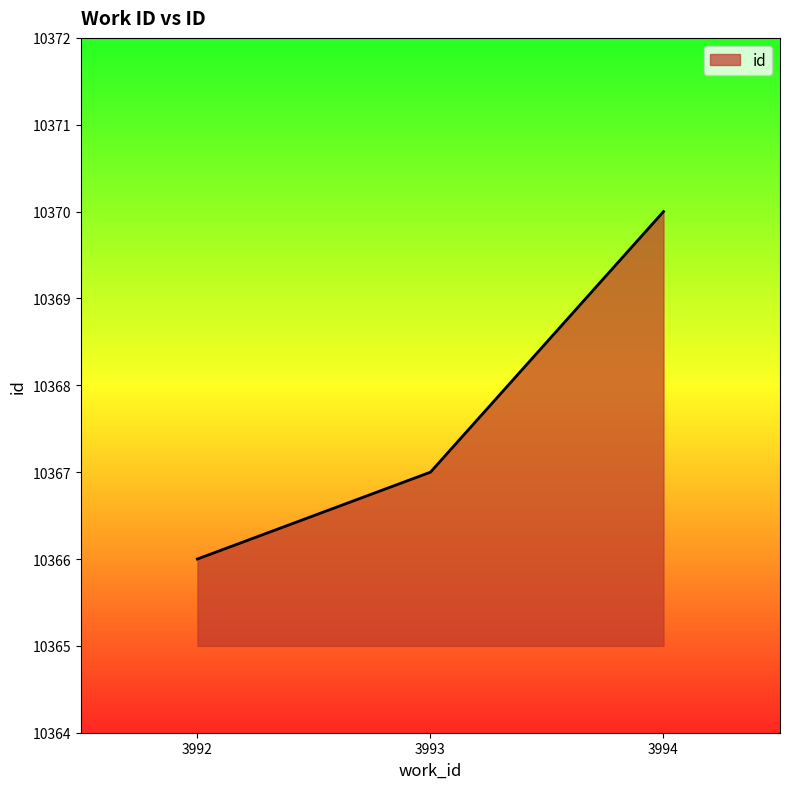

The value at 3992 is 15276. True or false?

False